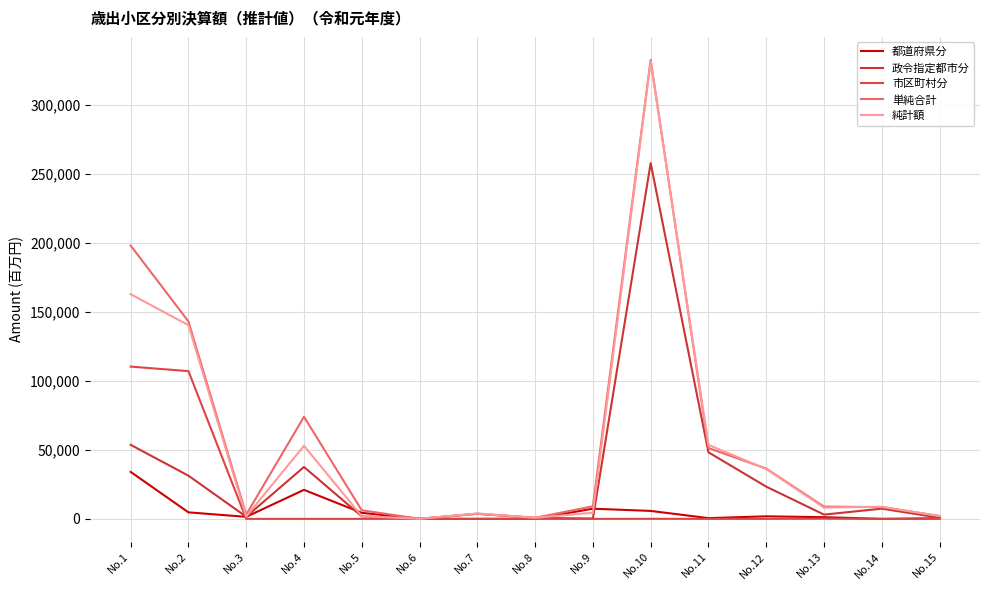

At which category does the chart reach its peak across all series?

No.10